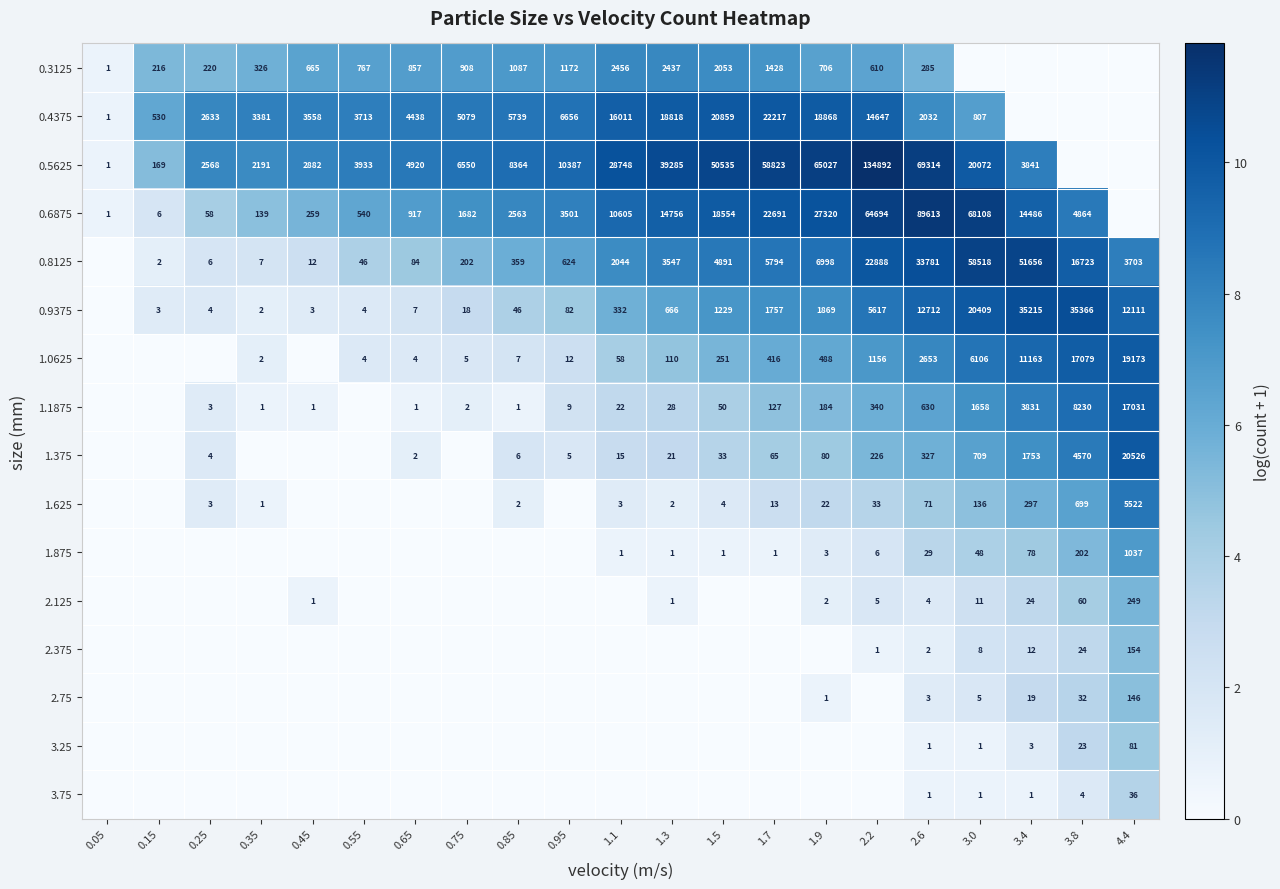

The 1.375 series shows 2.4 at 3.0. True or false?

False